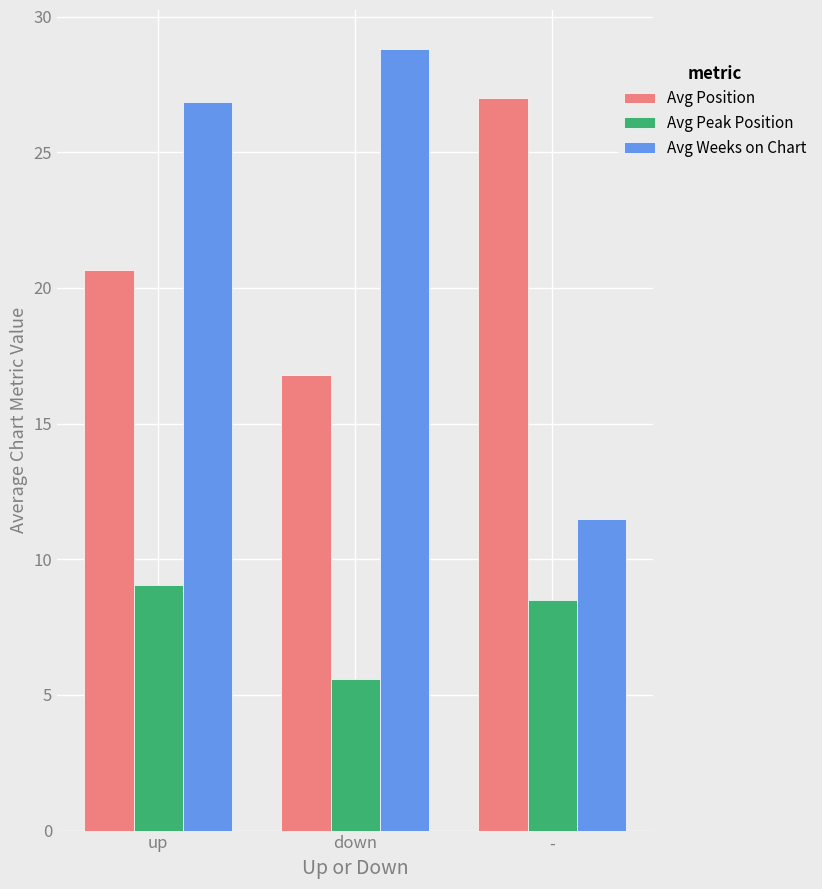

What position from the left is up?

1